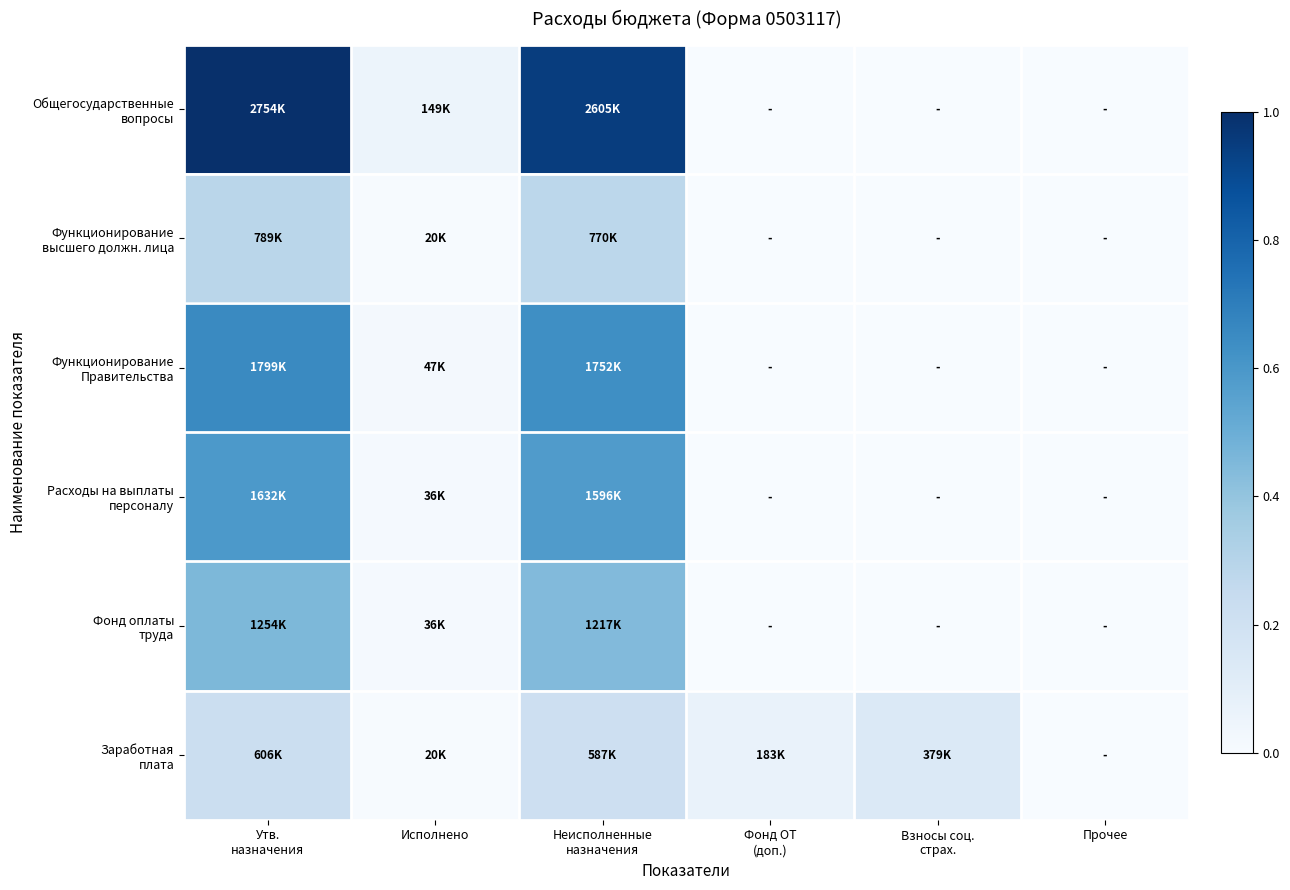

Rank the series at Утв. назначения from highest to lowest value.

Общегосударственные вопросы, Функционирование Правительства, Расходы на выплаты персоналу, Фонд оплаты труда, Функционирование высшего должн. лица, Заработная плата